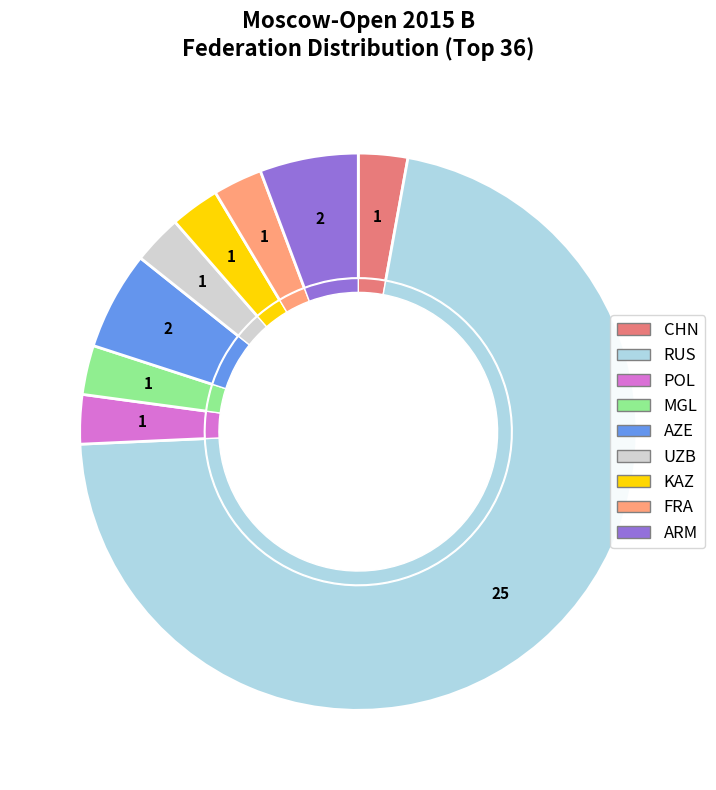

To the nearest percent, what percentage of the pie is AZE?

6%